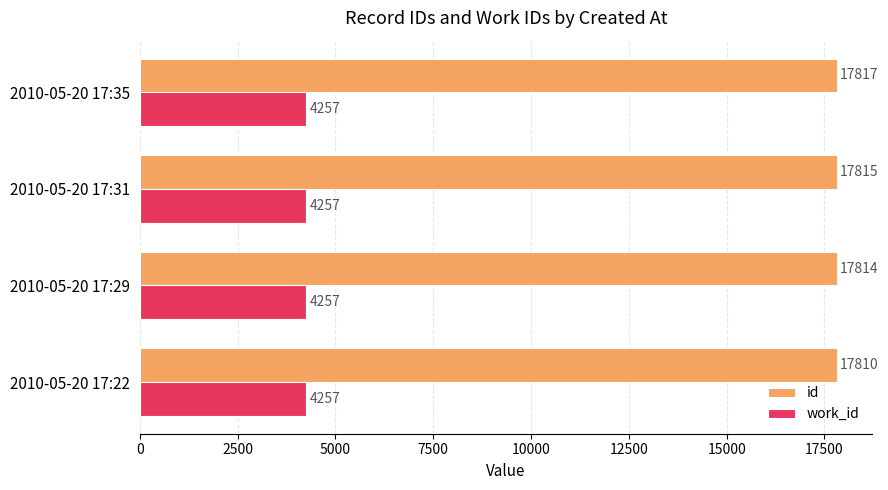

True or false: id has a value of 28415 at 2010-05-20 17:35.

False